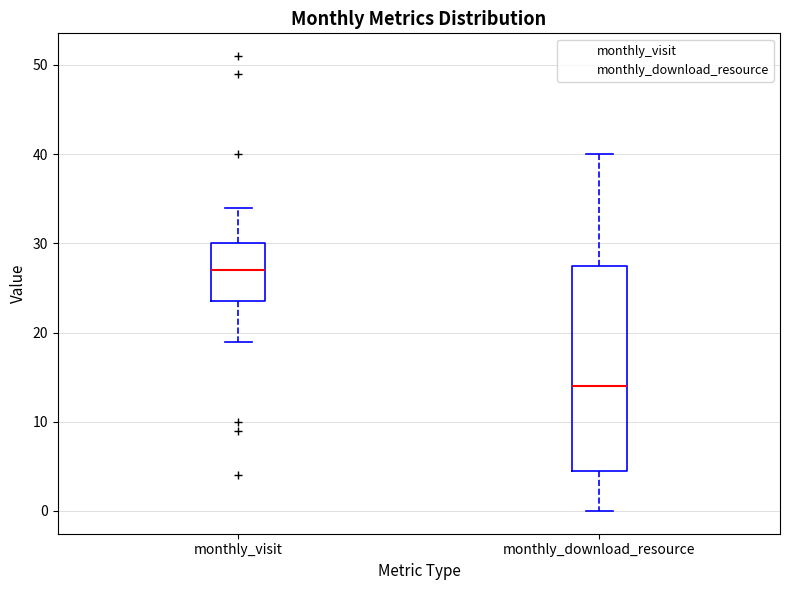

Reading left to right, read every box against the y-axis: the position of its median line, the range the box covers, and the ends of its whiskers. The values are not printed on the chart, so give them approximately, as read against the axis.

monthly_visit: median 27, box 24 to 30, whiskers 19 to 34
monthly_download_resource: median 14, box 5 to 28, whiskers 0 to 40